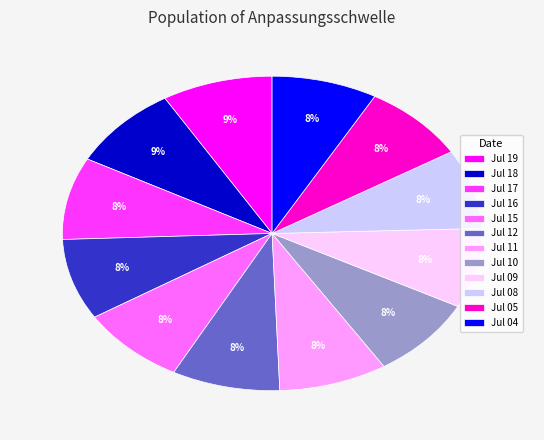

What percentage is the Jul 17 slice, to the nearest percent?

8%